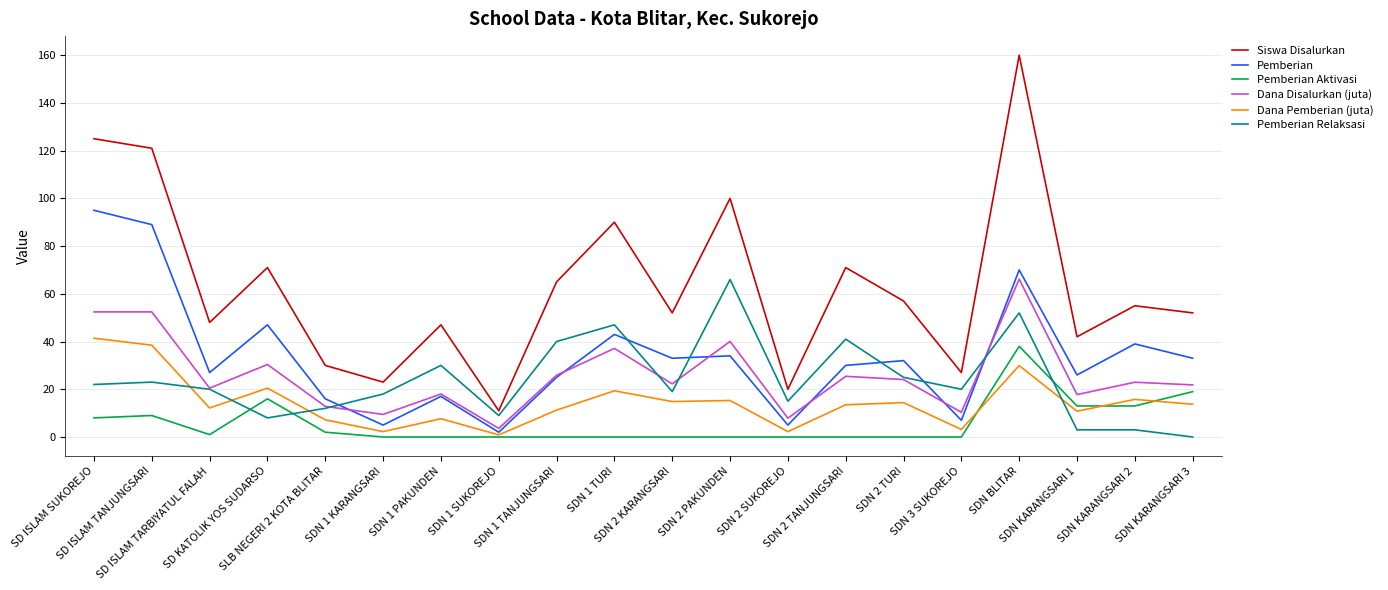

Which series has the largest range (max minus min)?

Siswa Disalurkan